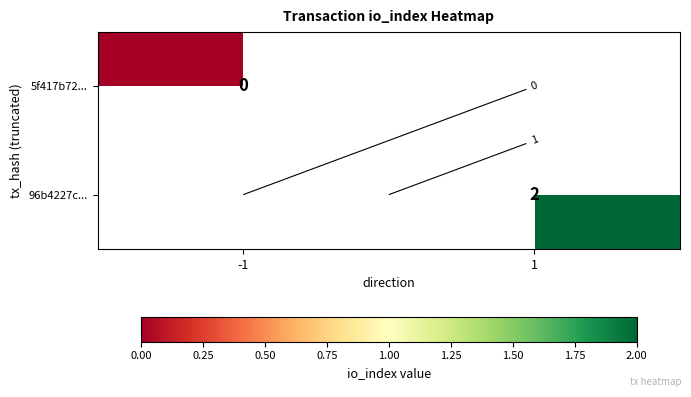

The 96b4227c... series shows 2.0 at 1. True or false?

True